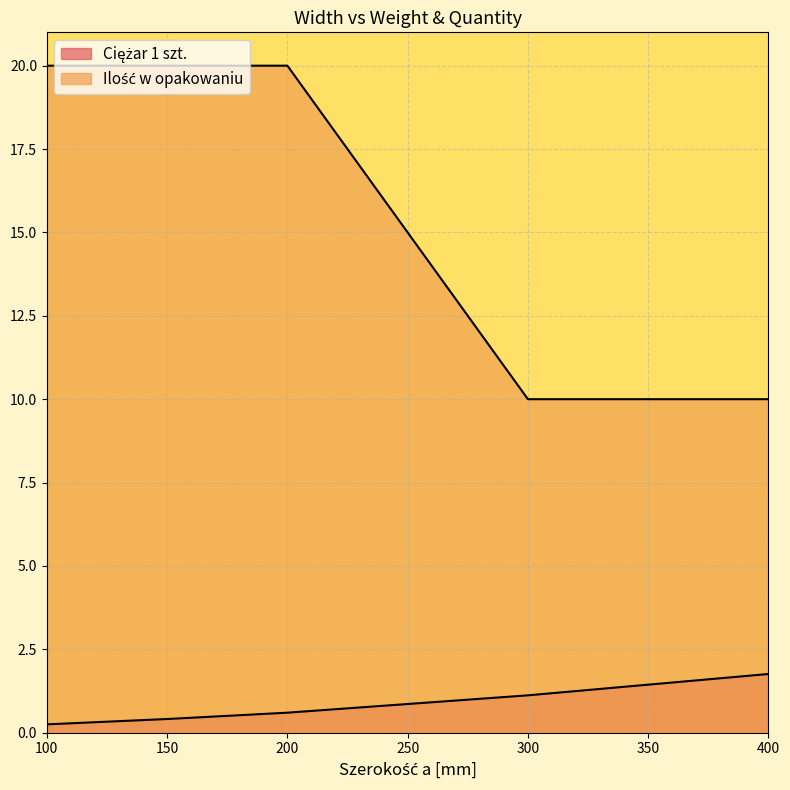

Rank the categories by Ciężar 1 szt. value from lowest to highest.

100, 150, 200, 300, 400